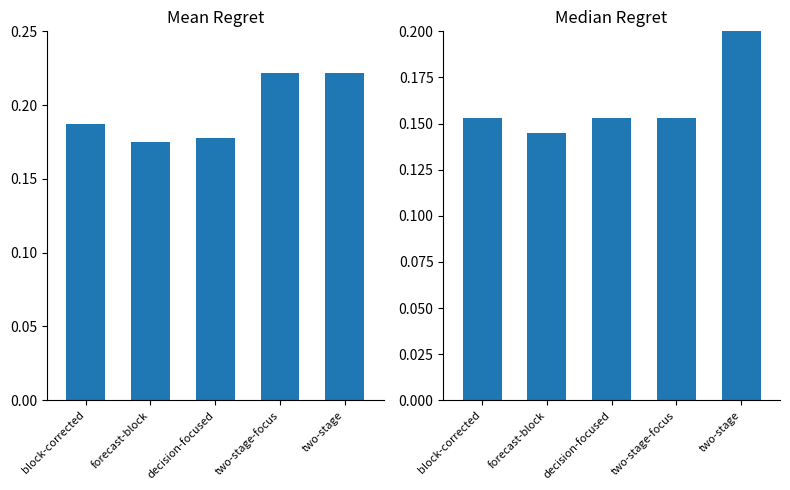

What is the maximum value shown in the chart?

0.2